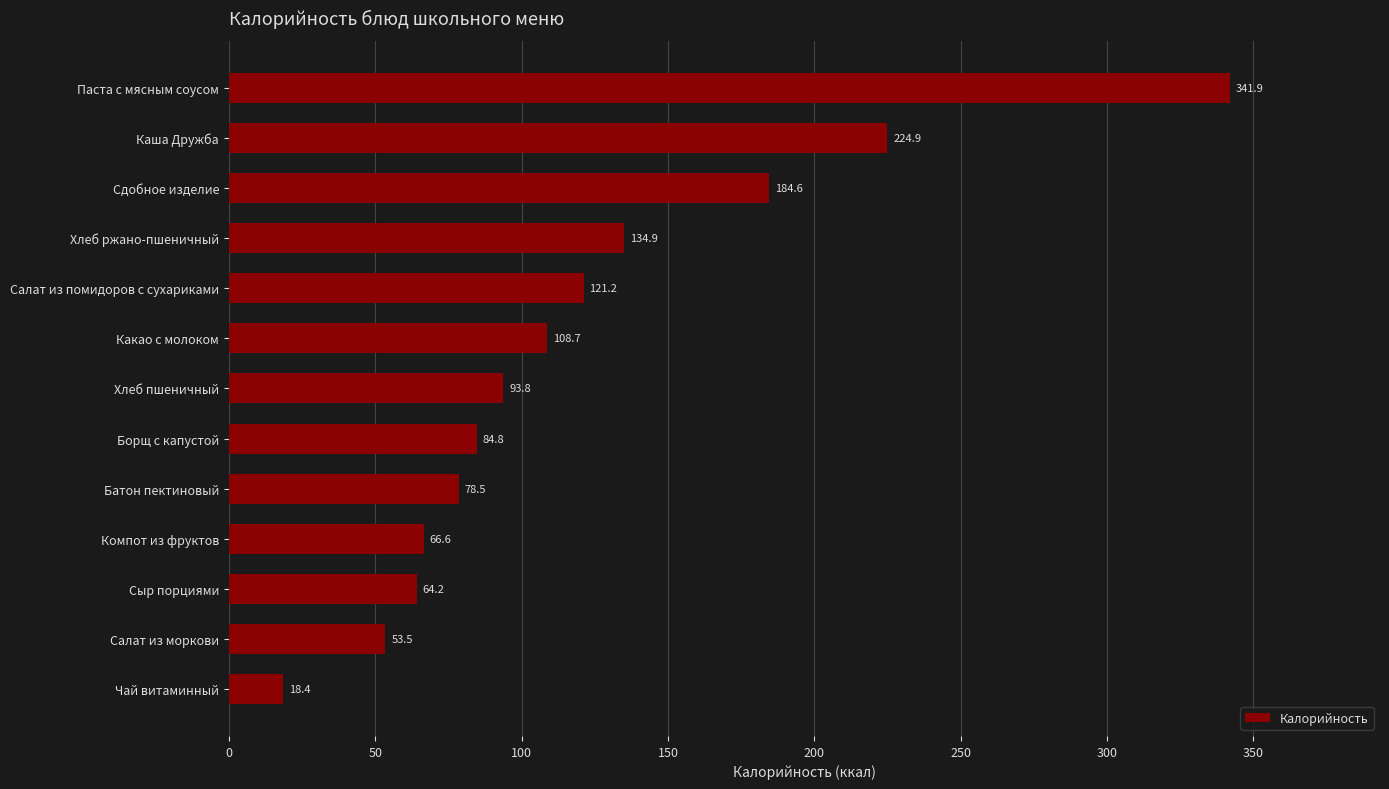

Which label corresponds to the smallest value in the chart?

Чай витаминный